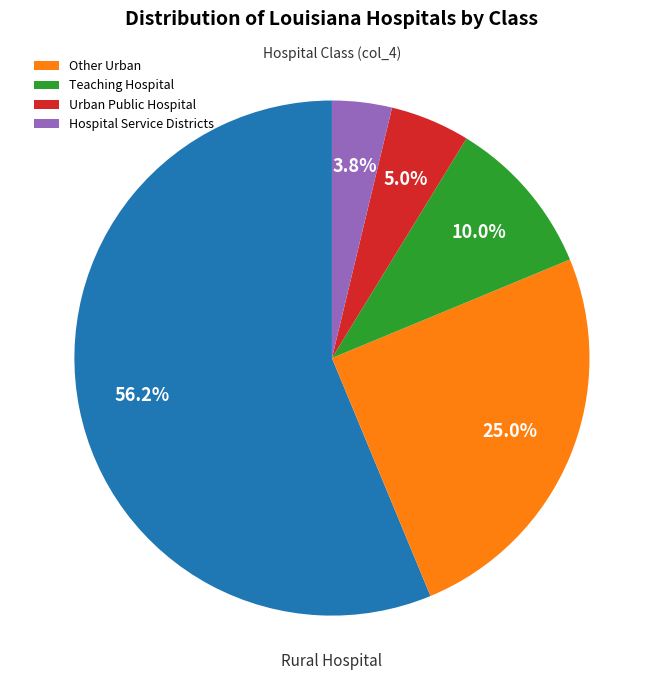

Is there any slice that represents more than half of the pie?

Yes